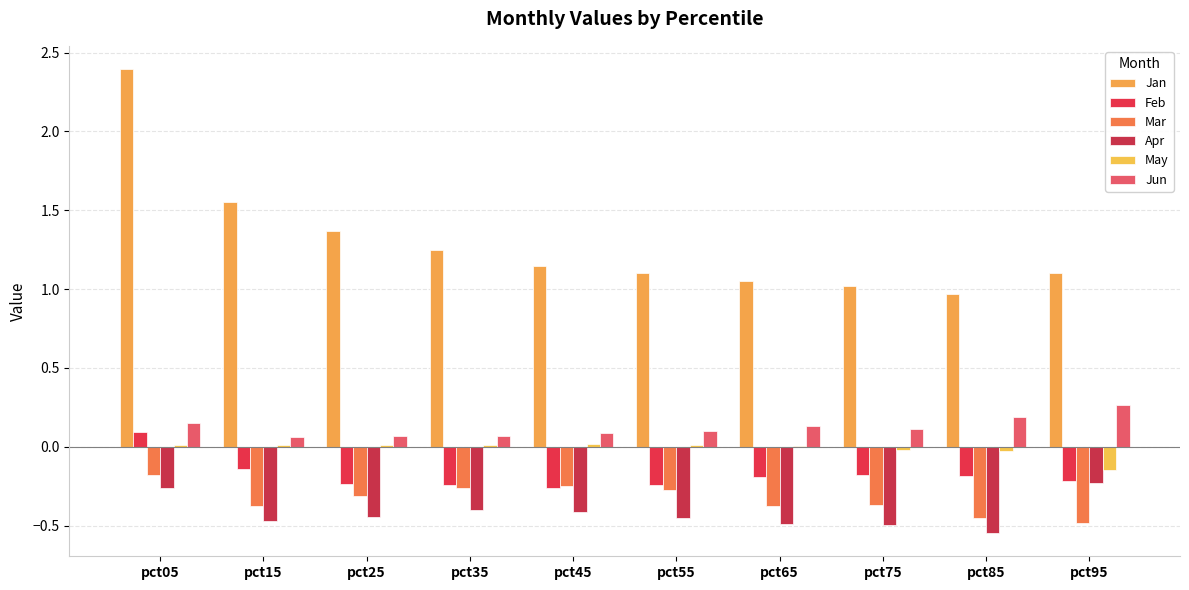

What is the maximum value shown in the chart?

2.4